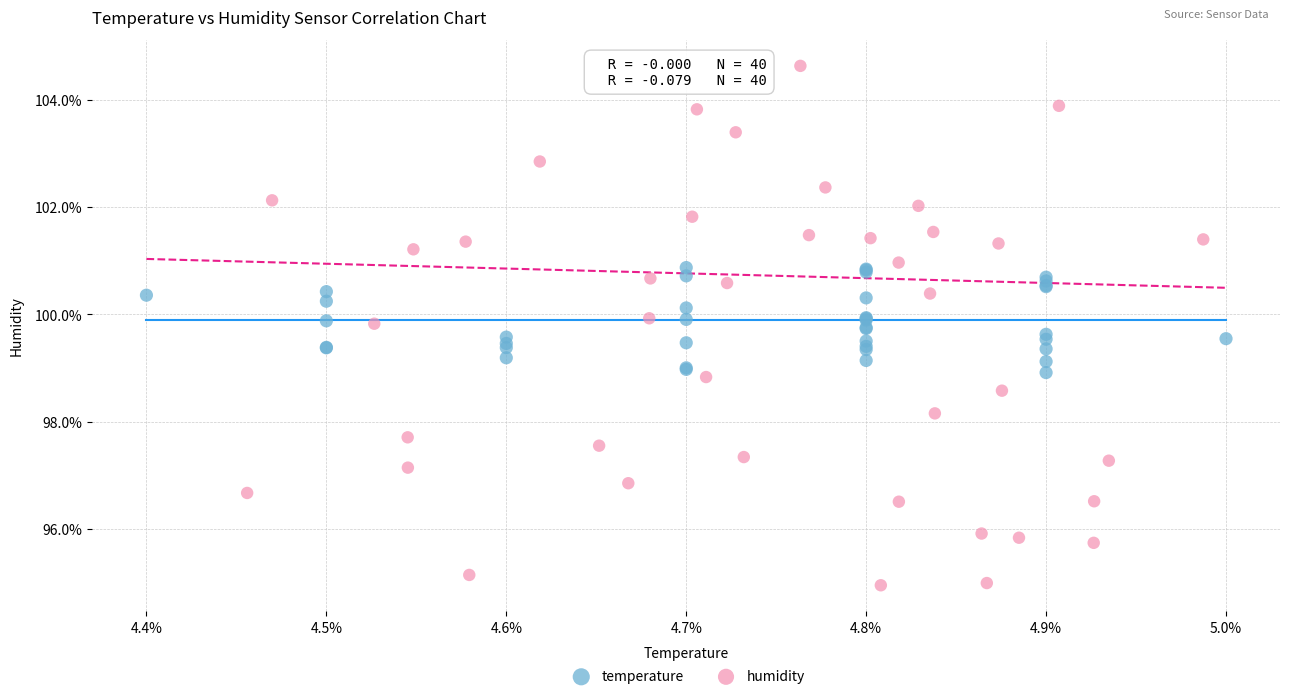

Which series contains the lowest Y value?

humidity